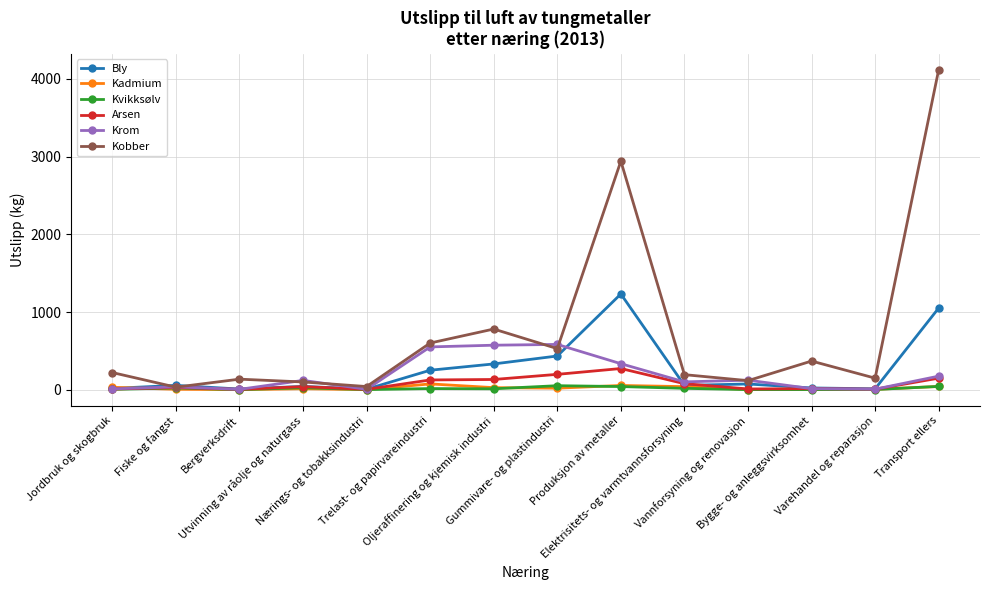

What is the label of the 3rd point from the left?

Bergverksdrift